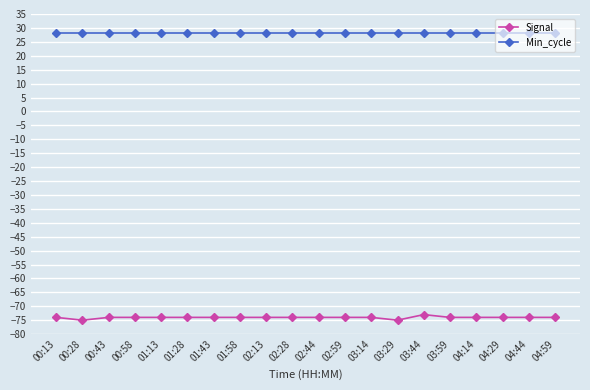

What is the sum of the Min_cycle values at 03:59 and 00:13?

56